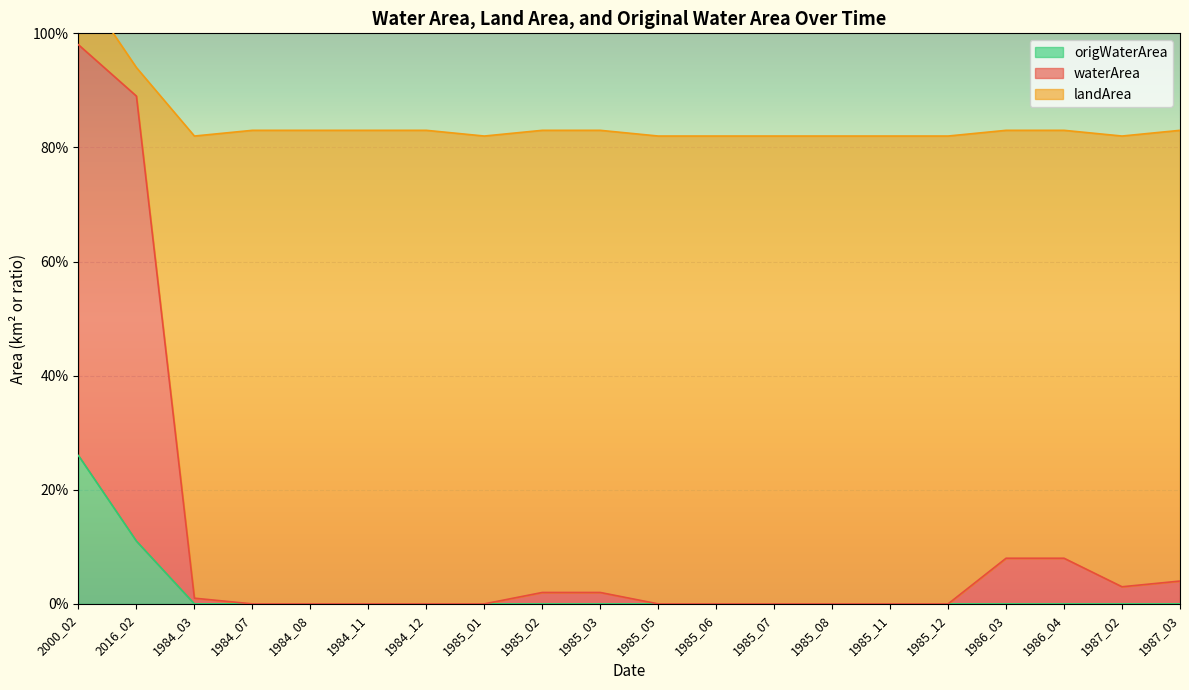

Is the value of waterArea at 1985_12 greater than the value of origWaterArea at 1984_03?

No